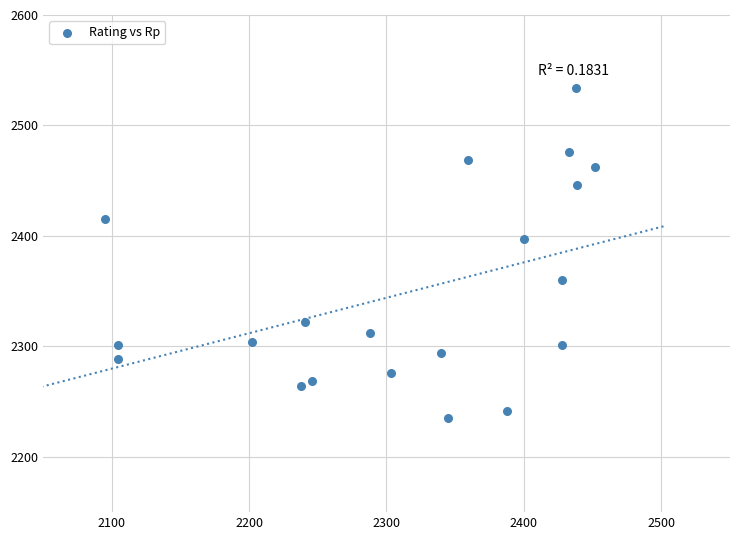

What Y value in the scatter plot is closest to 2384?

2397